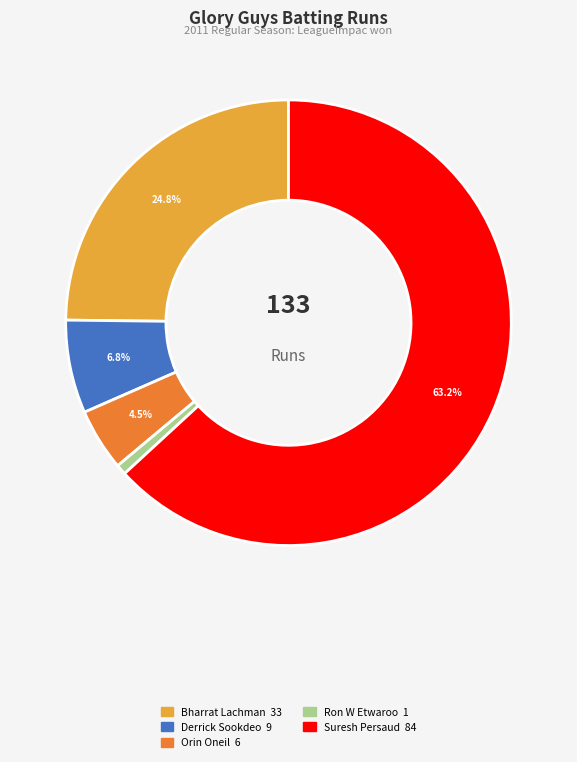

How many slices are in this pie chart?

5